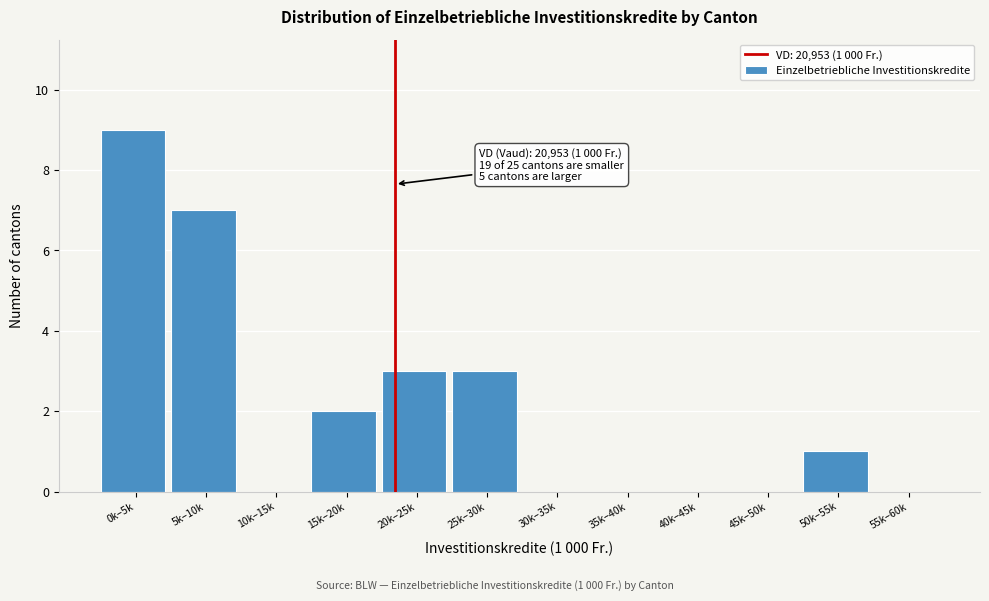

Reading left to right, extract all data points from this chart.

0k–5k=9	5k–10k=7	10k–15k=0	15k–20k=2	20k–25k=3	25k–30k=3	30k–35k=0	35k–40k=0	40k–45k=0	45k–50k=0	50k–55k=1	55k–60k=0